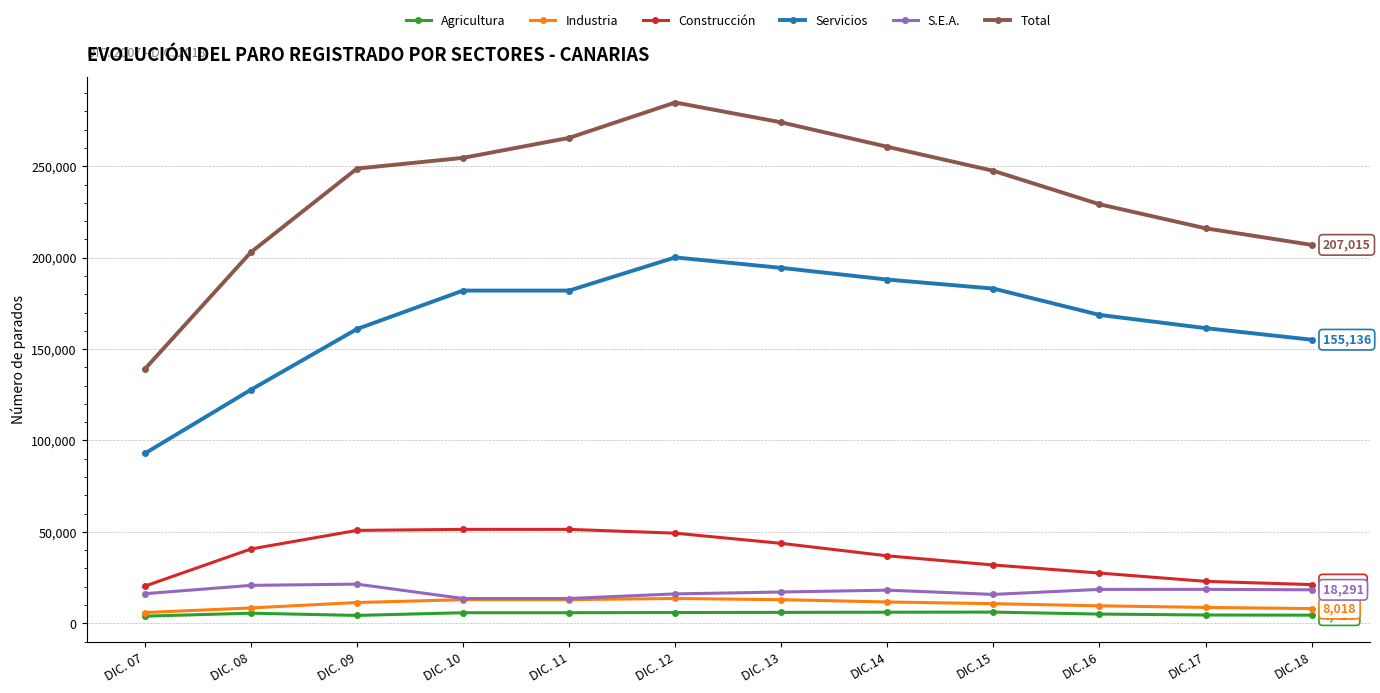

True or false: Industria and Servicios intersect in this chart.

False